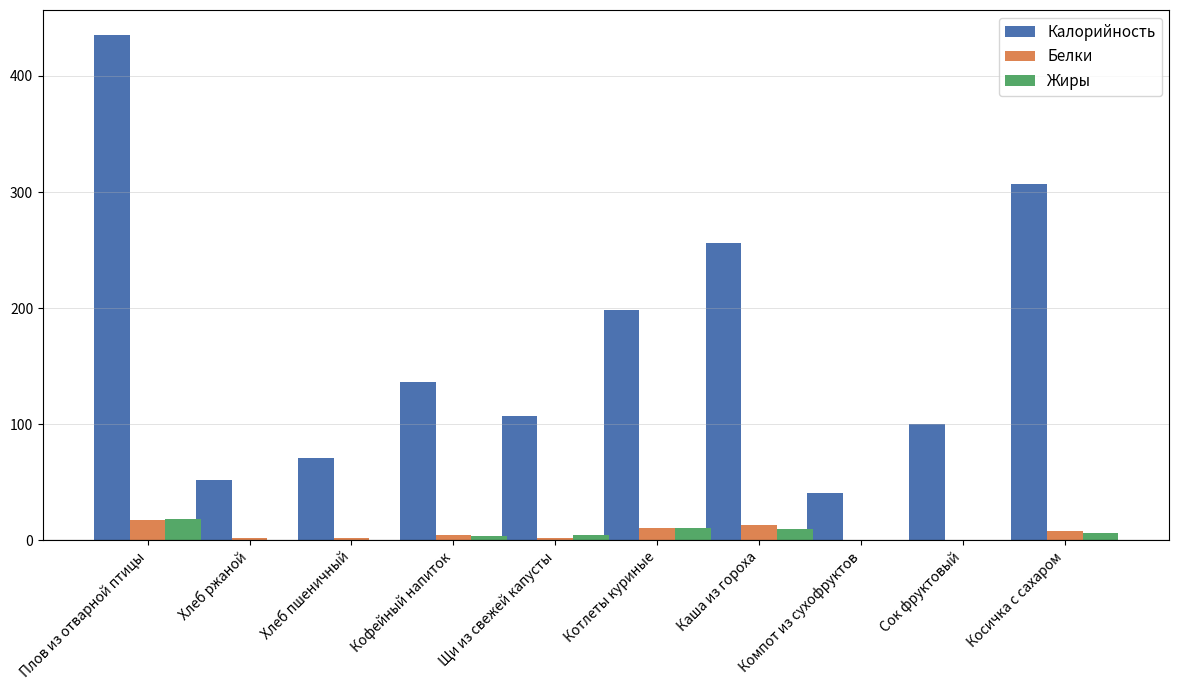

Which label corresponds to the largest value in the chart?

Плов из отварной птицы